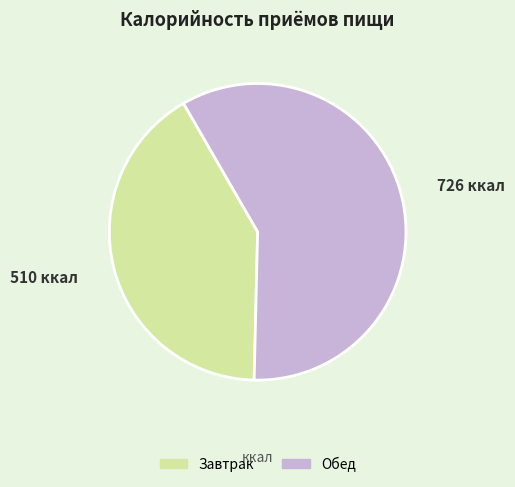

Is Завтрак the majority of the pie?

No